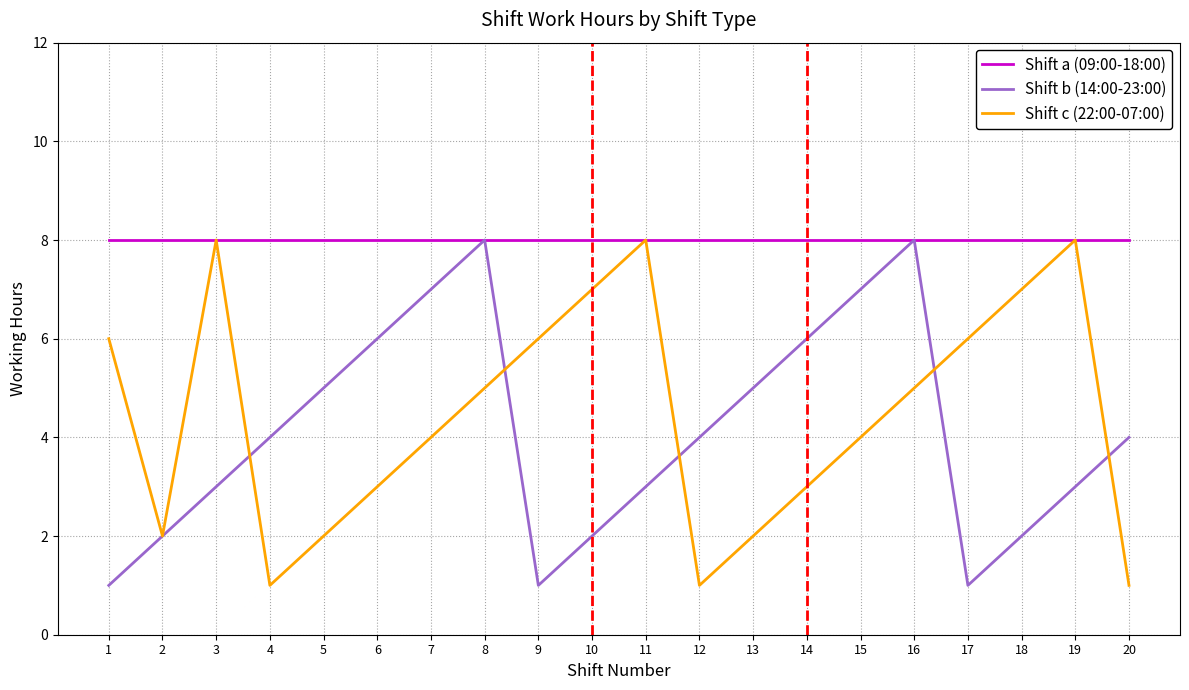

At how many categories does at least one series exceed 4?

20